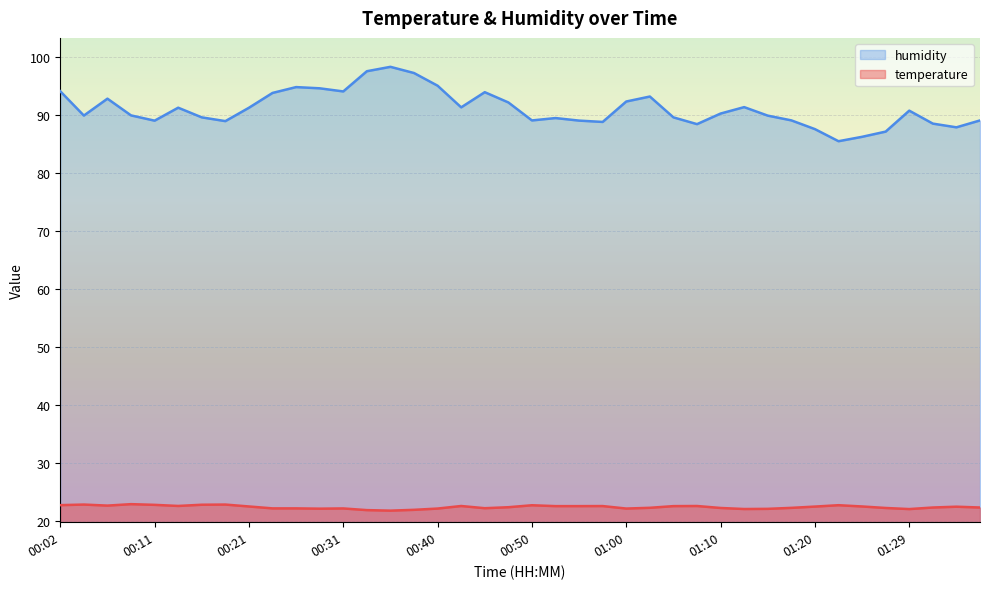

True or false: temperature and humidity cross at least once.

False